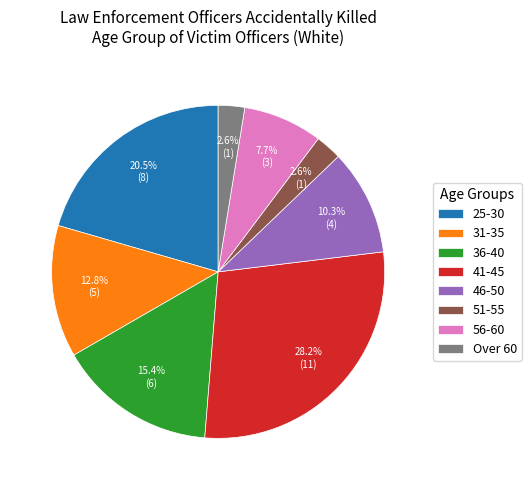

Is there a majority slice in this chart?

No